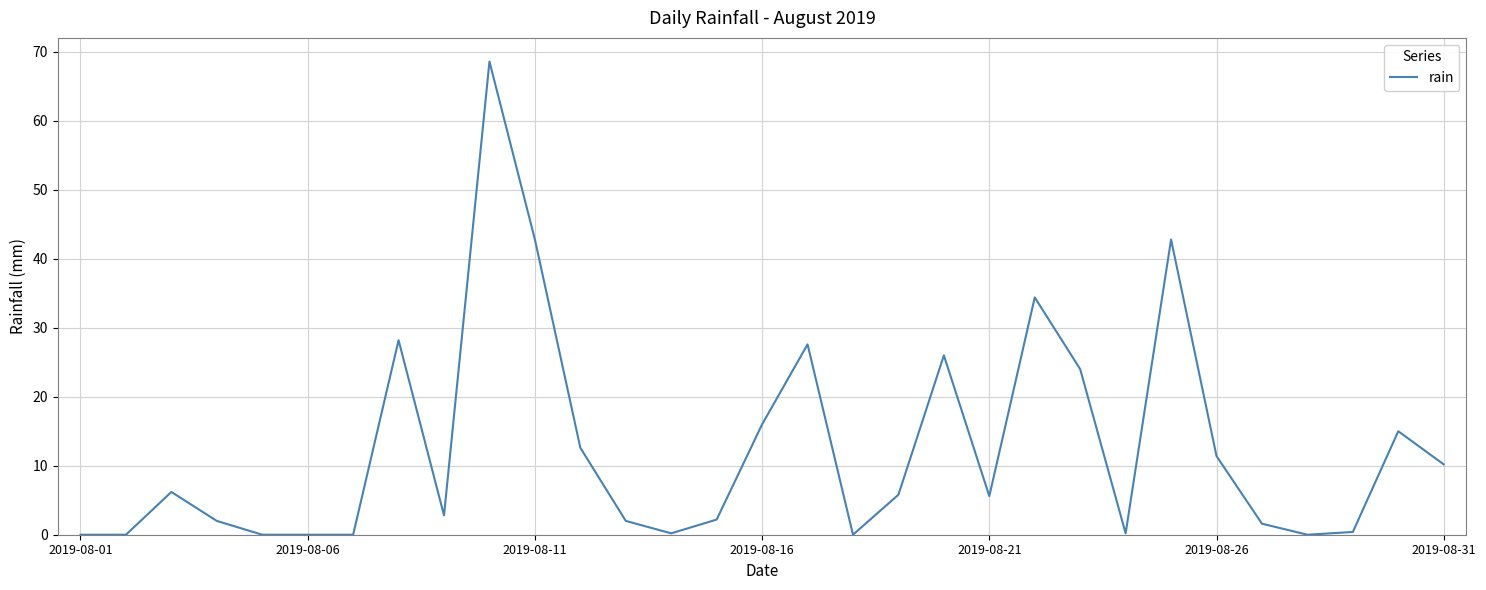

What is the greatest value displayed?

68.6